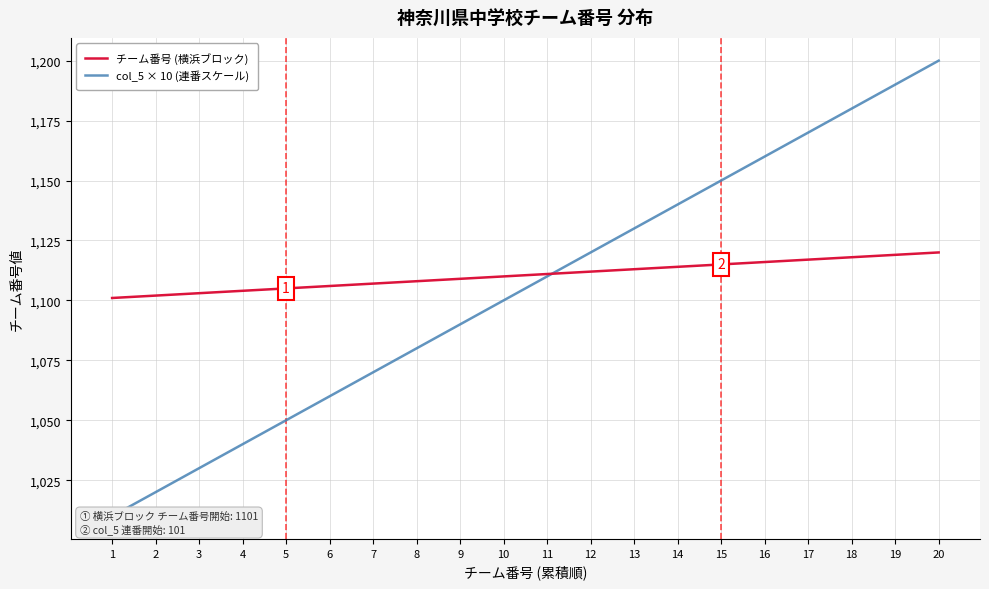

How many series are shown in this chart?

2